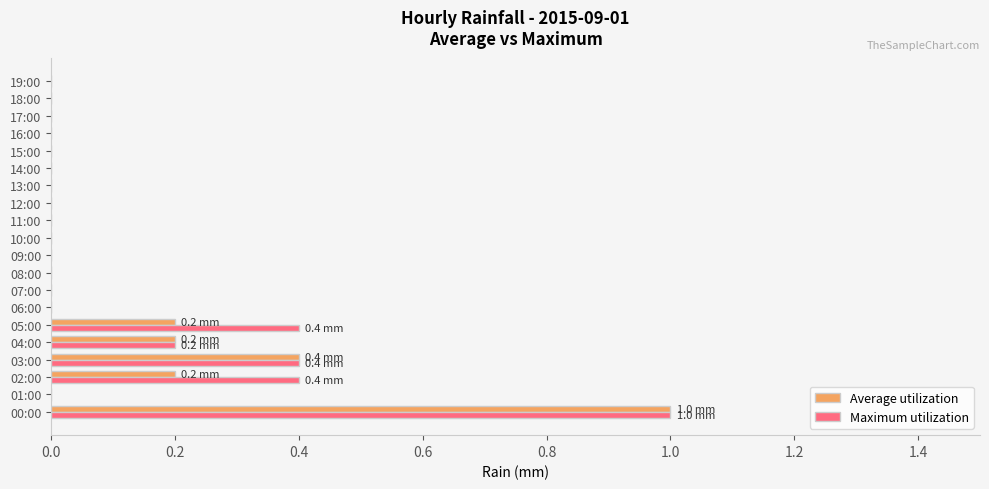

What are all the series names shown in the legend?

Average utilization, Maximum utilization